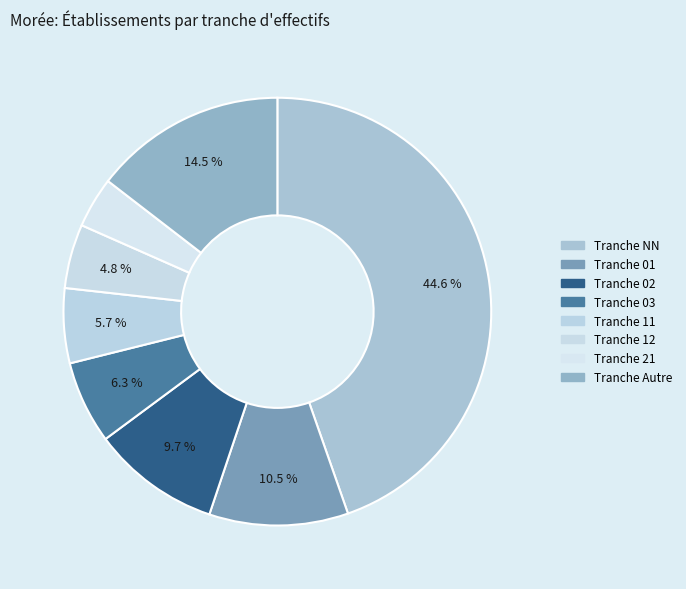

How many slices are in this pie chart?

8